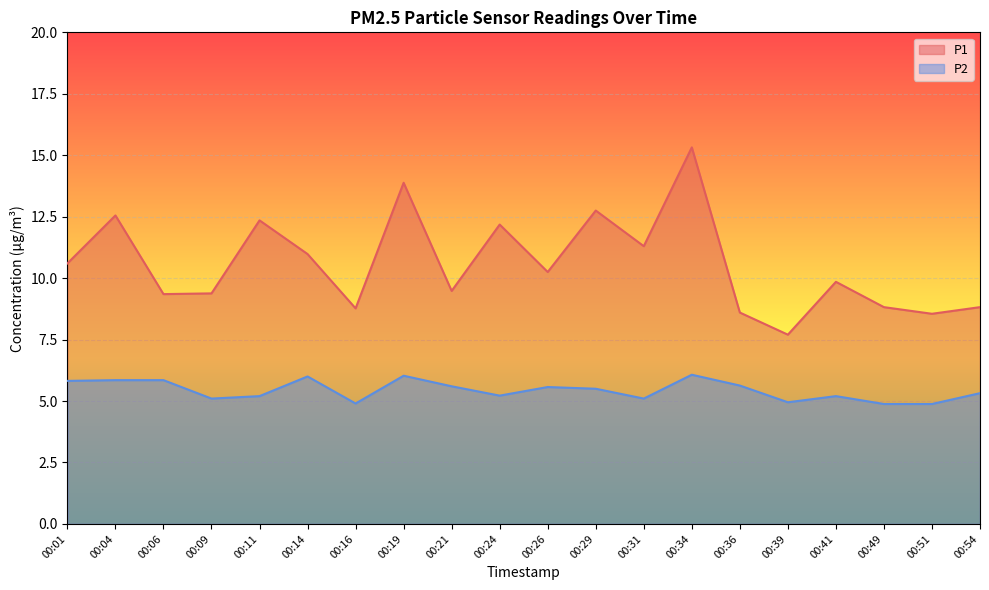

What are all the series names shown in the legend?

P1, P2